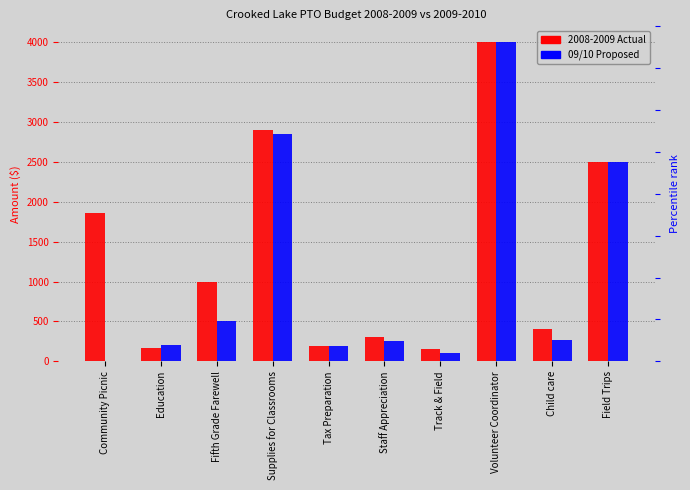

What is the difference between the maximum and minimum values in the 09/10 Proposed series?

4000